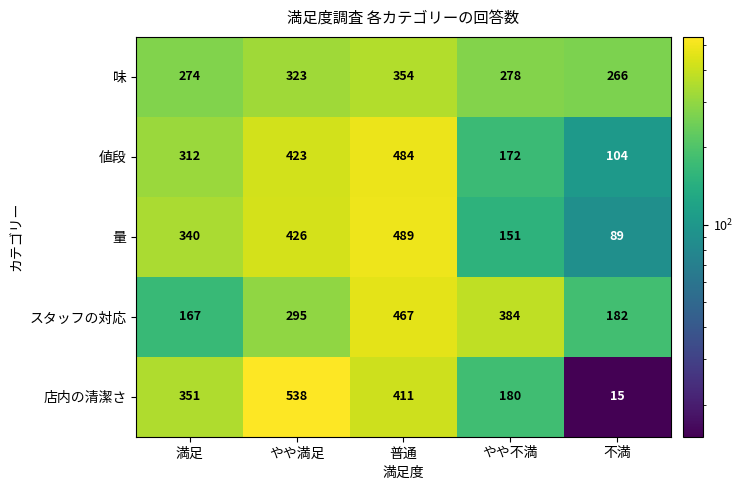

What is the sum of all 店内の清潔さ values?

1495